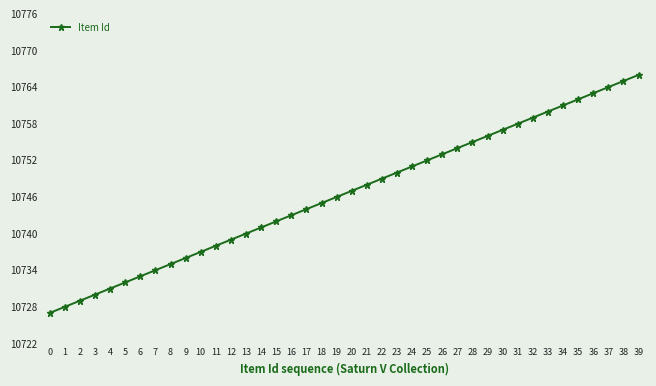

How many values are below 10747?

20